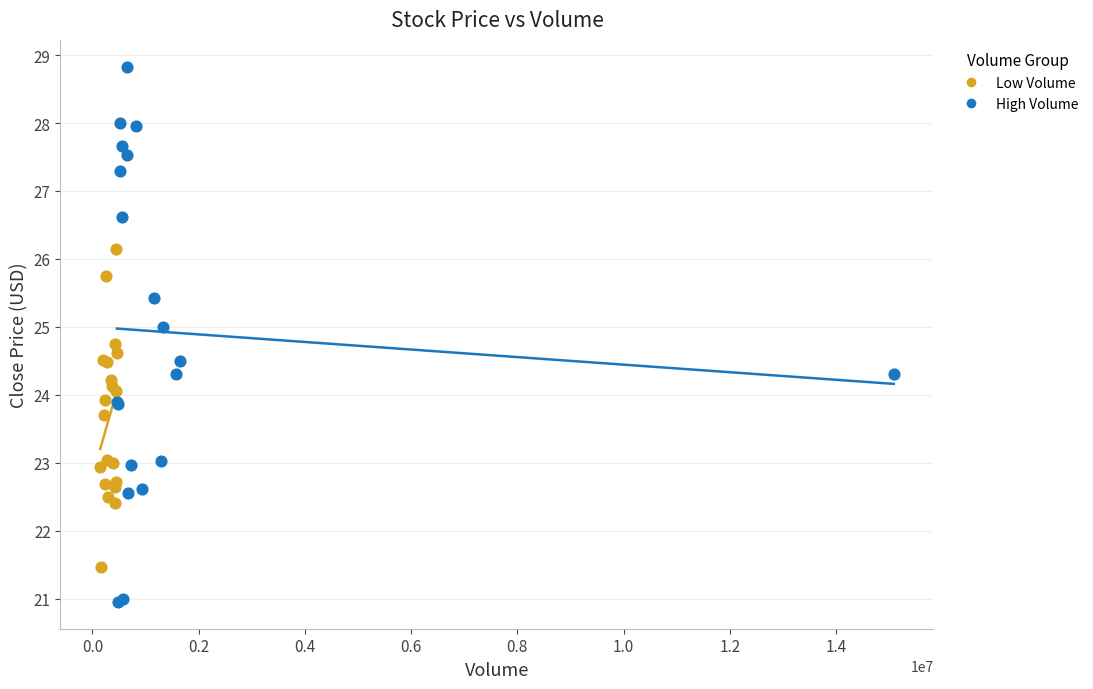

What are all the series names shown in the legend?

Low Volume, High Volume